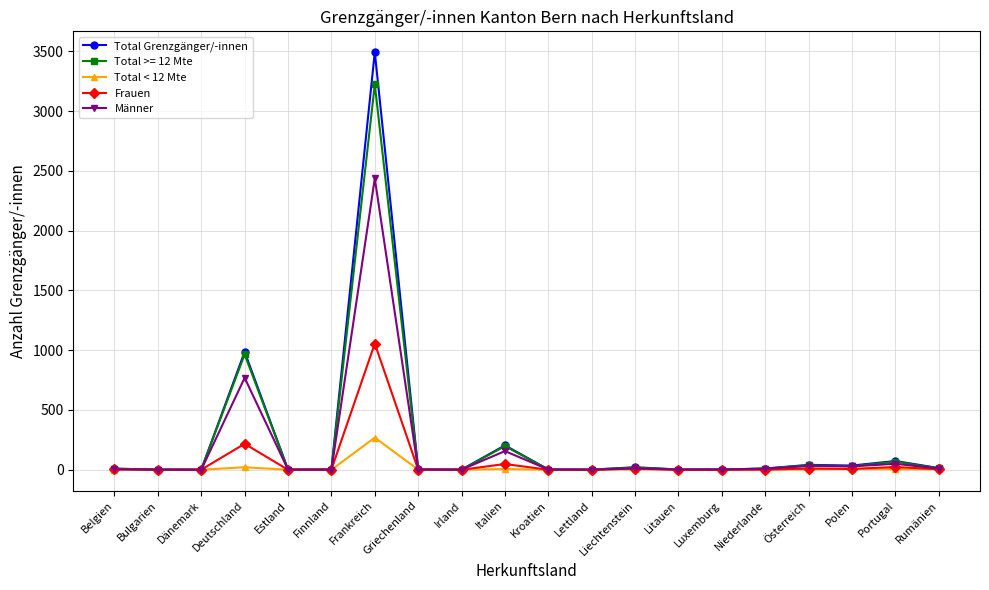

What are all the series names shown in the legend?

Total Grenzgänger/-innen, Total >= 12 Mte, Total < 12 Mte, Frauen, Männer